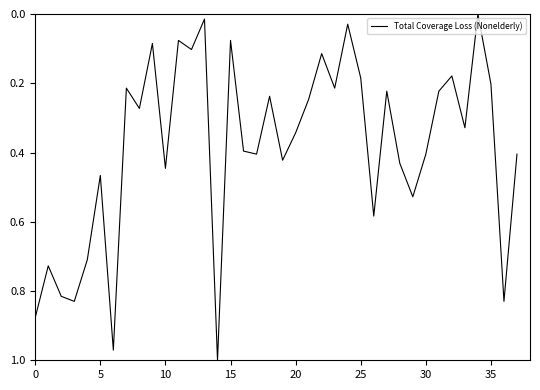

Count the number of categories in the chart.

38